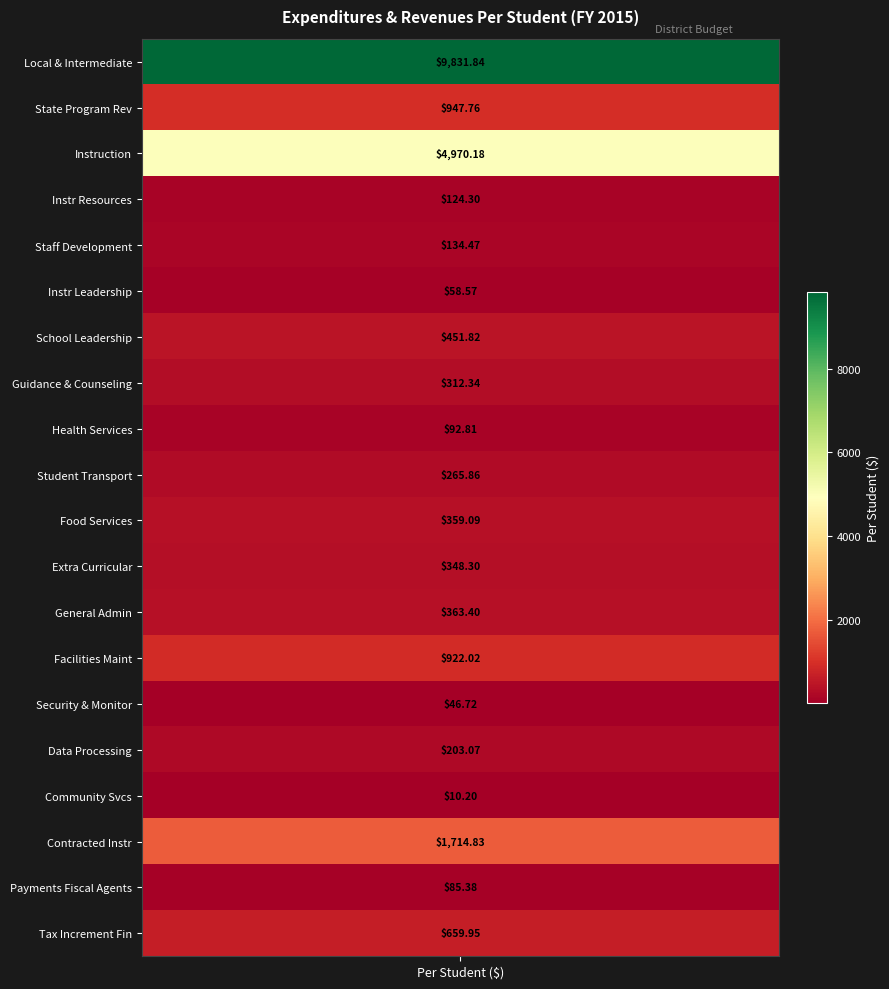

Read the value at 5.

58.6